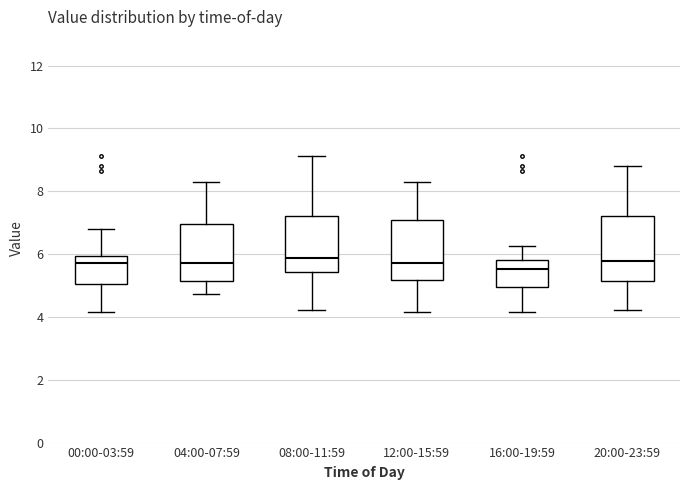

Reading left to right, transcribe this box plot: for each box, give where its median line is, the range the box spans, and where its two whiskers end, as read against the y-axis. The values are not printed on the chart, so give them approximately, as read against the axis.

00:00-03:59: median 5.8, box 5.0 to 6.0, whiskers 4.2 to 6.8
04:00-07:59: median 5.8, box 5.2 to 7.0, whiskers 4.8 to 8.4
08:00-11:59: median 5.8, box 5.4 to 7.2, whiskers 4.2 to 9.2
12:00-15:59: median 5.8, box 5.2 to 7.0, whiskers 4.2 to 8.4
16:00-19:59: median 5.6, box 5.0 to 5.8, whiskers 4.2 to 6.2
20:00-23:59: median 5.8, box 5.2 to 7.2, whiskers 4.2 to 8.8